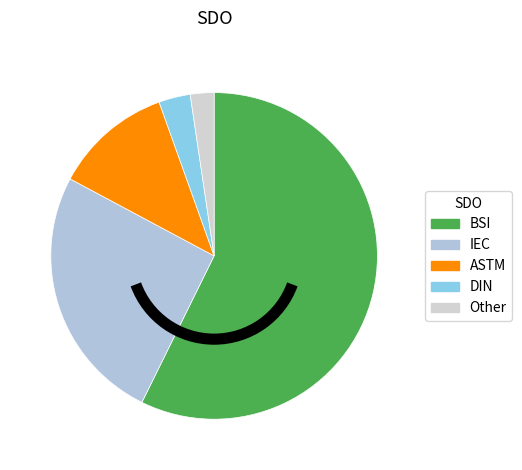

Which has a higher value, ASTM or IEC?

IEC